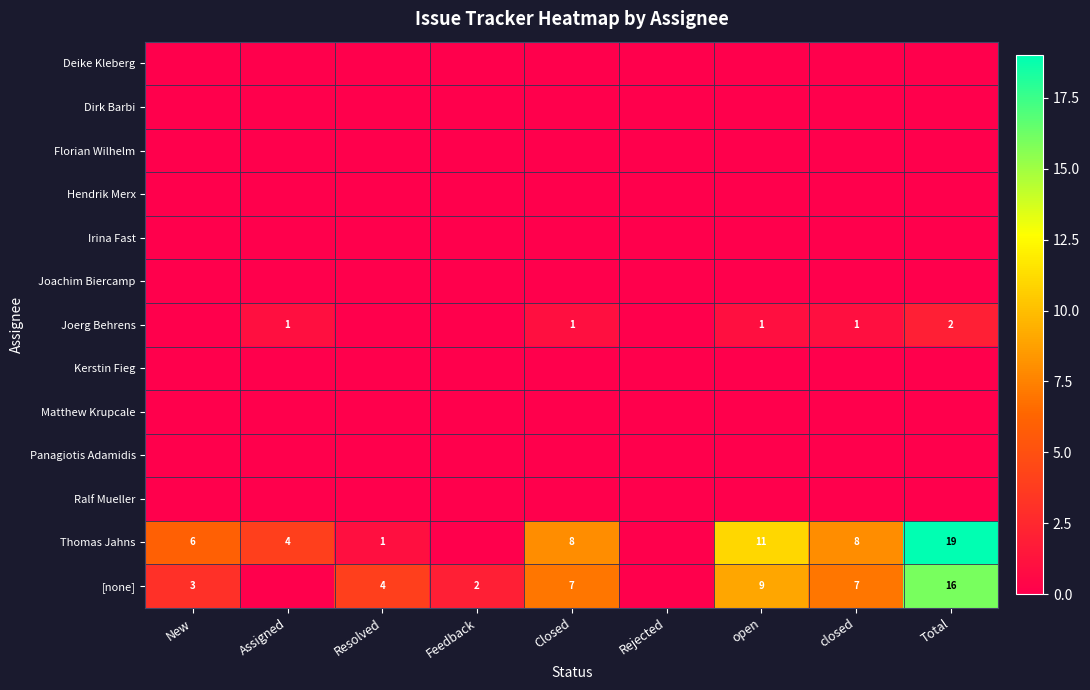

What is the total value across all series at Total?

37